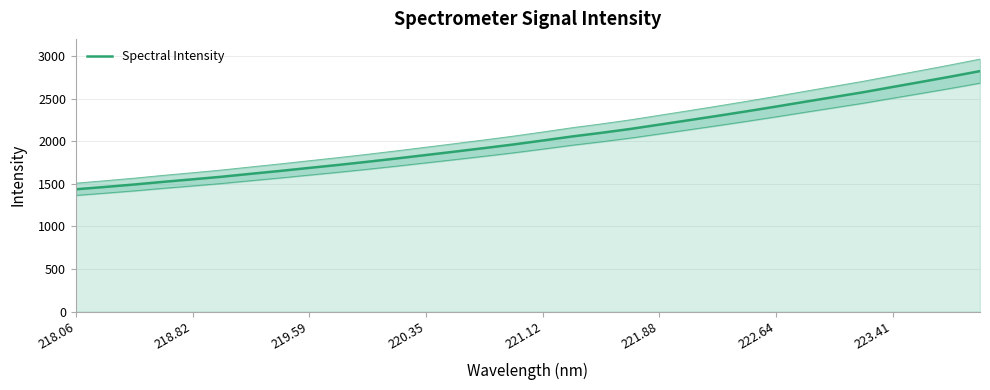

What is the sum of all values?

65241.4